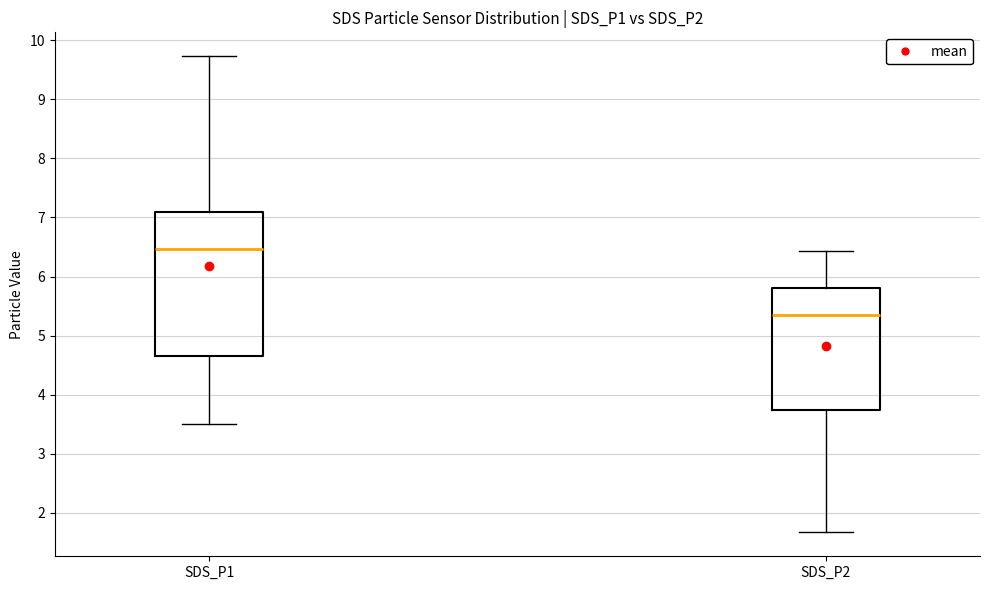

Reading left to right, read every box against the y-axis: the position of its median line, the range the box covers, and the ends of its whiskers. The values are not printed on the chart, so give them approximately, as read against the axis.

SDS_P1: median 6.5, box 4.7 to 7.1, whiskers 3.5 to 9.7
SDS_P2: median 5.4, box 3.7 to 5.8, whiskers 1.7 to 6.4